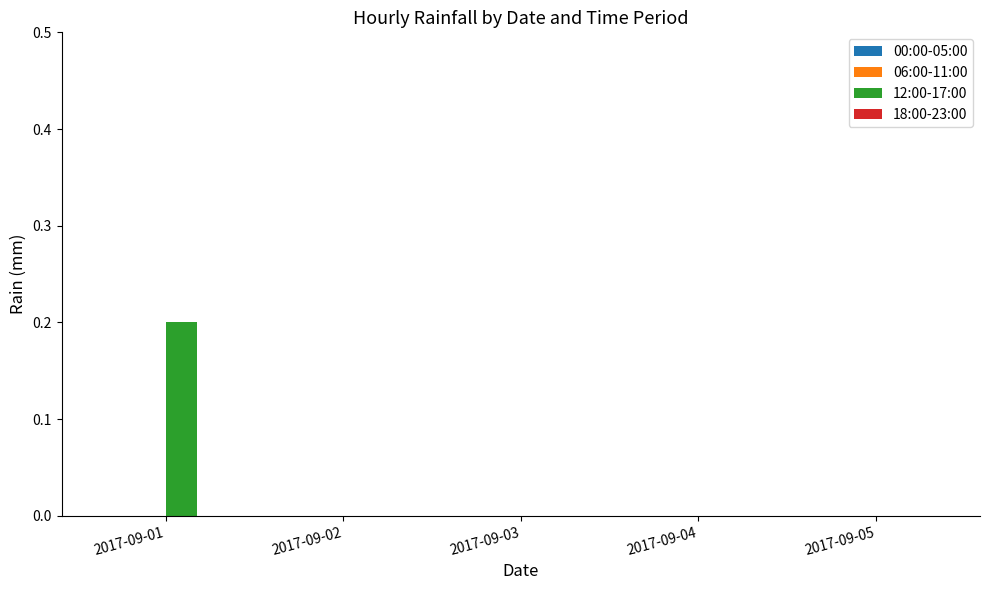

The chart shows a value of 0.1 at 2017-09-04. True or false?

False